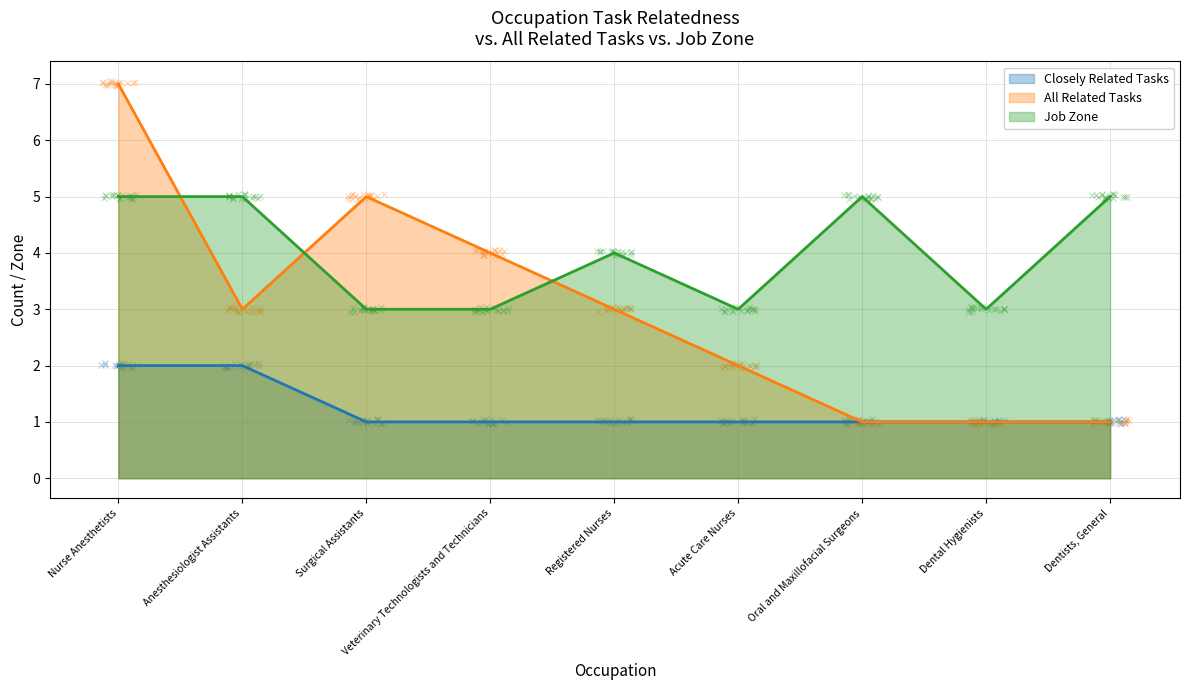

At how many categories does at least one series exceed 3?

7